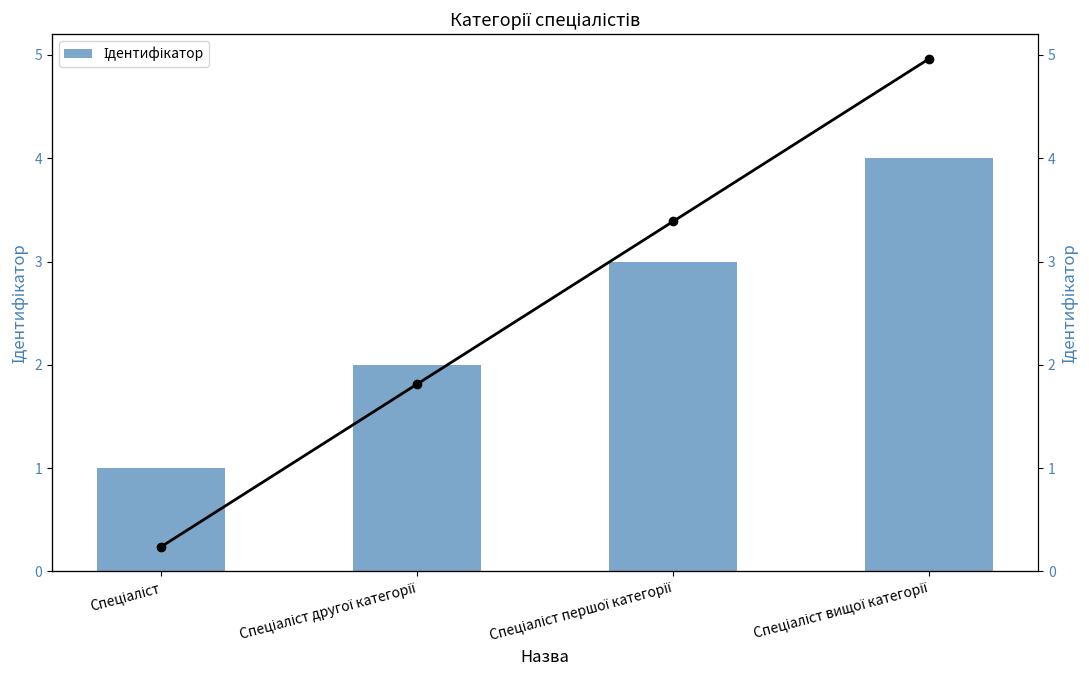

What is the label of the 1st bar from the left?

Спеціаліст